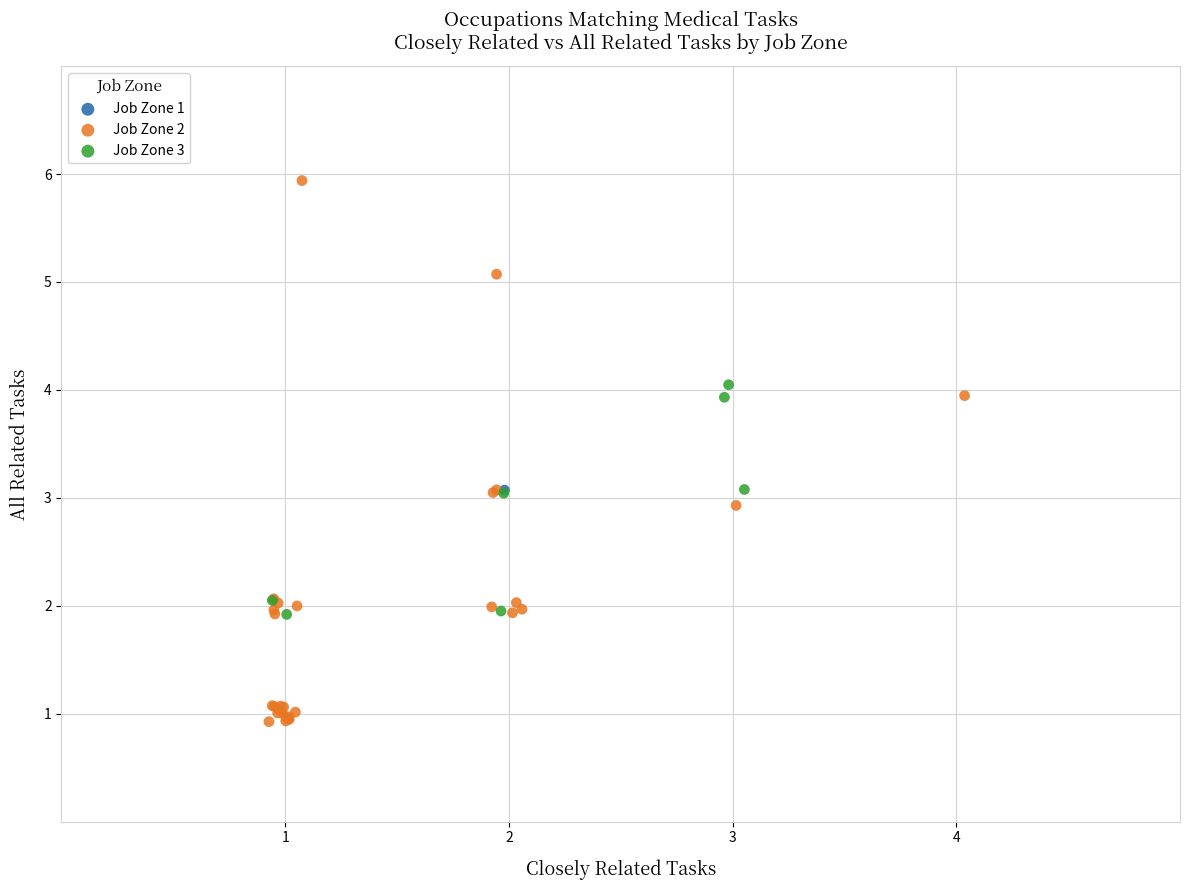

What are all the series names shown in the legend?

Job Zone 1, Job Zone 2, Job Zone 3